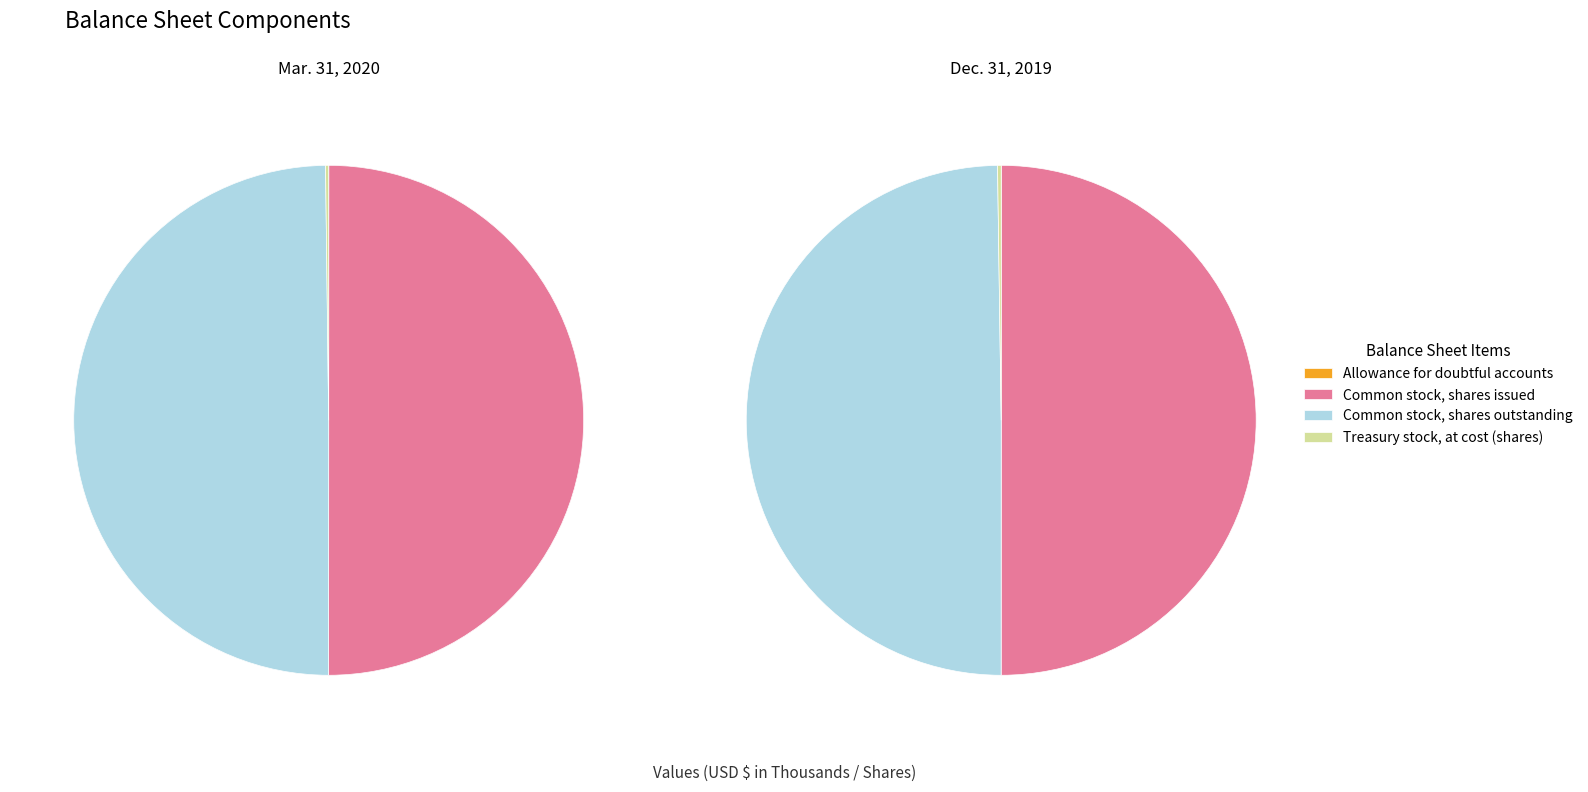

Is it true that Allowance for doubtful accounts is 0% of the pie?

True